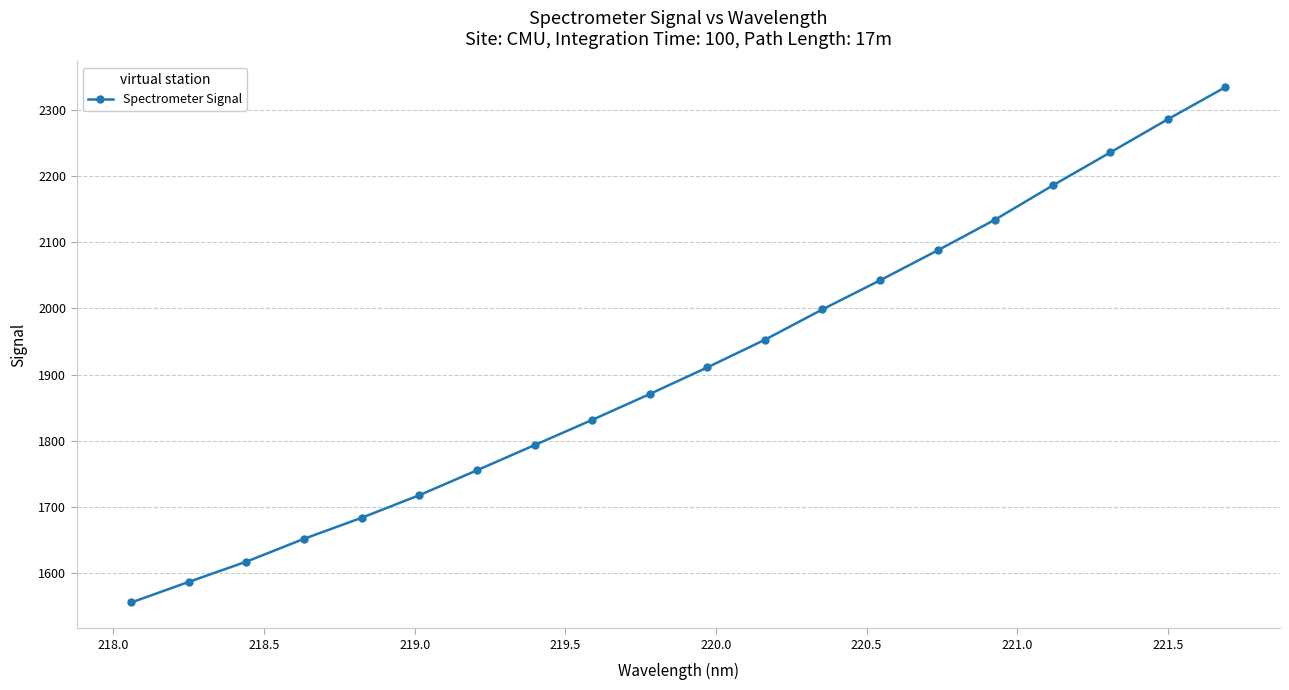

True or false: there are more than 1 points higher than both neighbors.

False